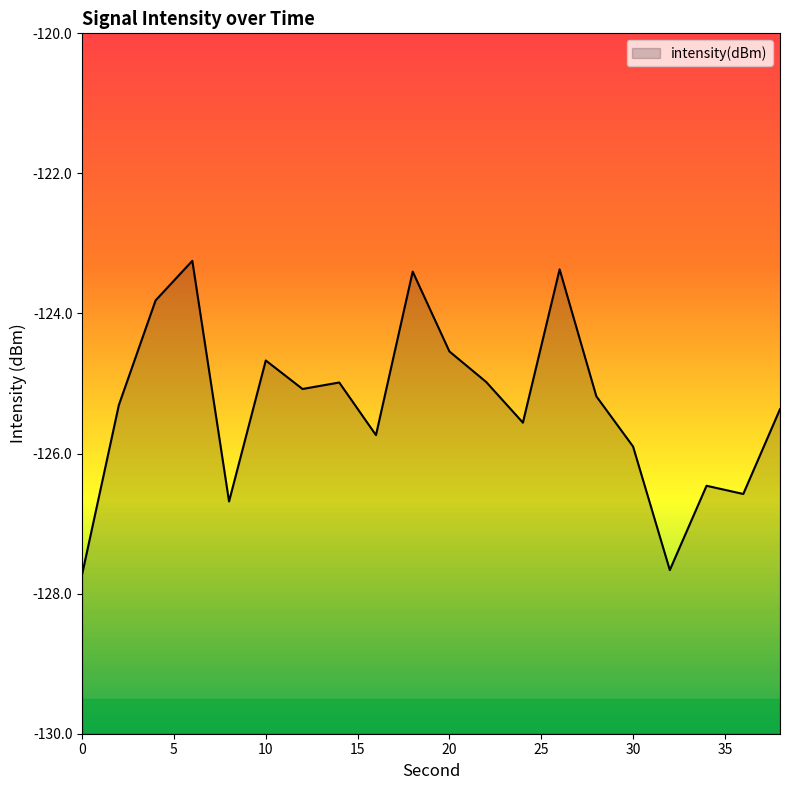

Where is the first local maximum?

6